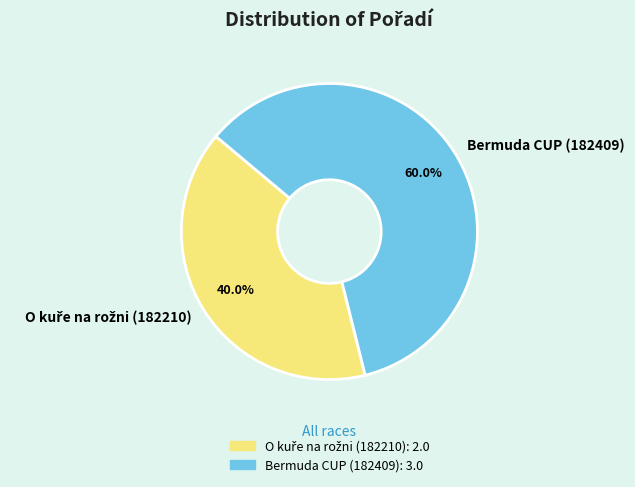

How many segments does this pie chart have?

2